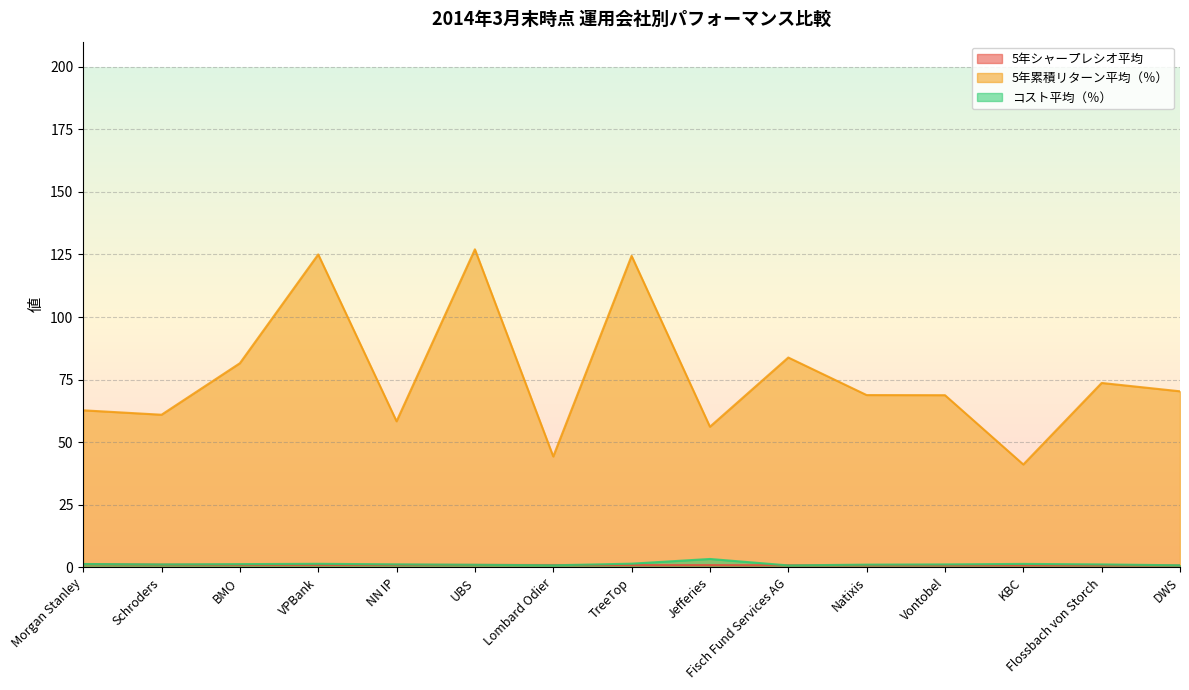

At how many categories does at least one series exceed 93?

3